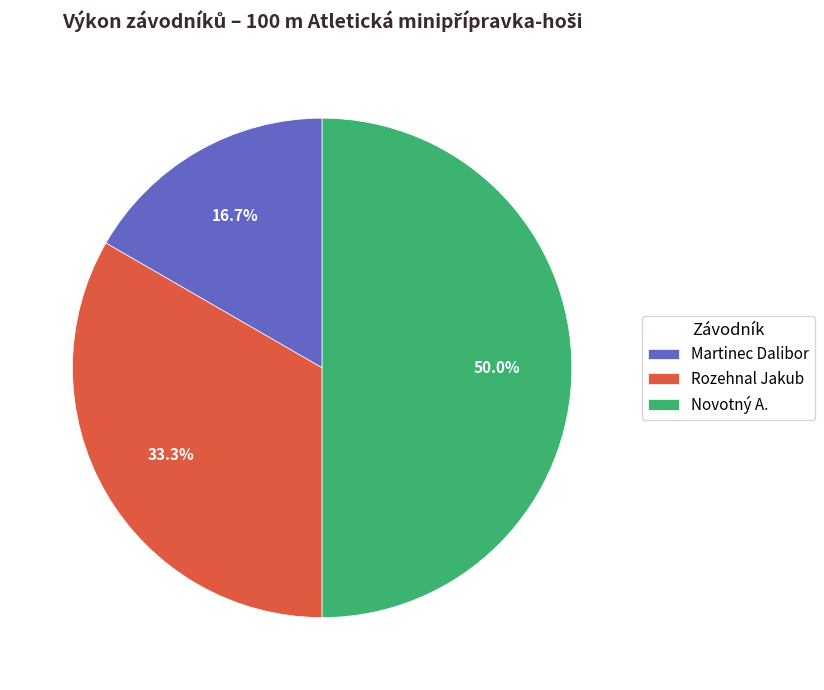

How many segments does this pie chart have?

3